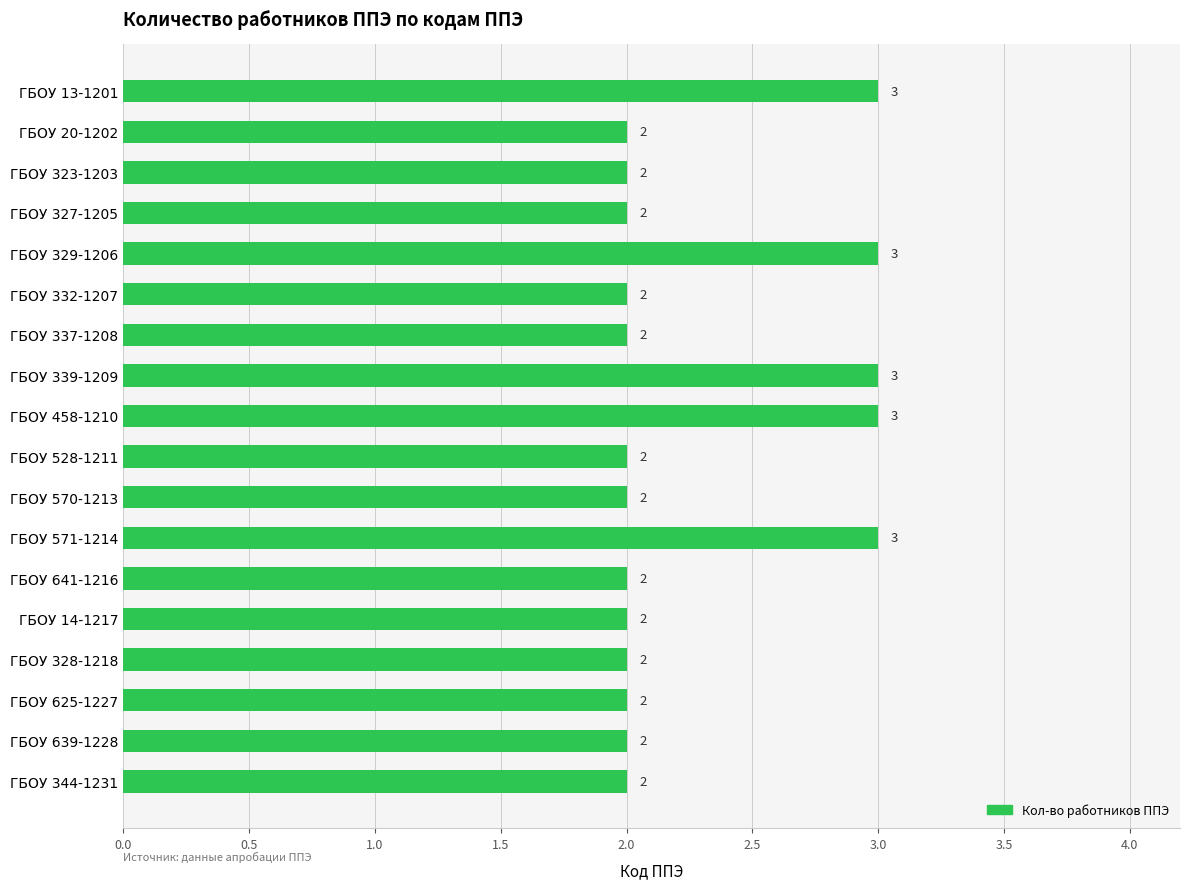

Reading top to bottom, what are all the values shown in this chart?

3	2	2	2	3	2	2	3	3	2	2	3	2	2	2	2	2	2